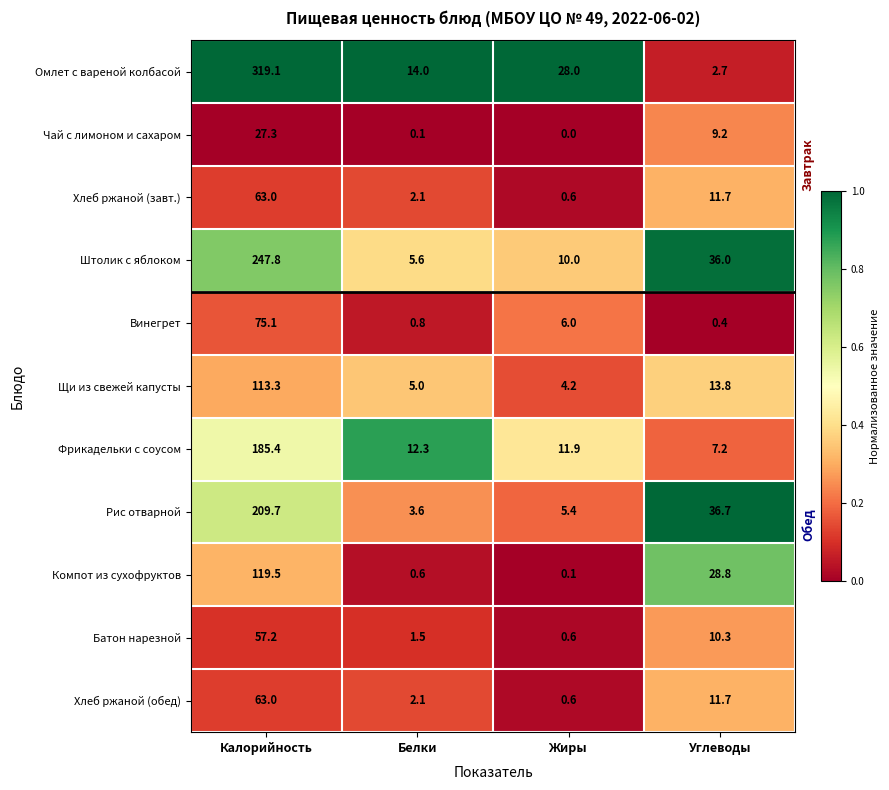

Which category has the highest value across all series?

Калорийность